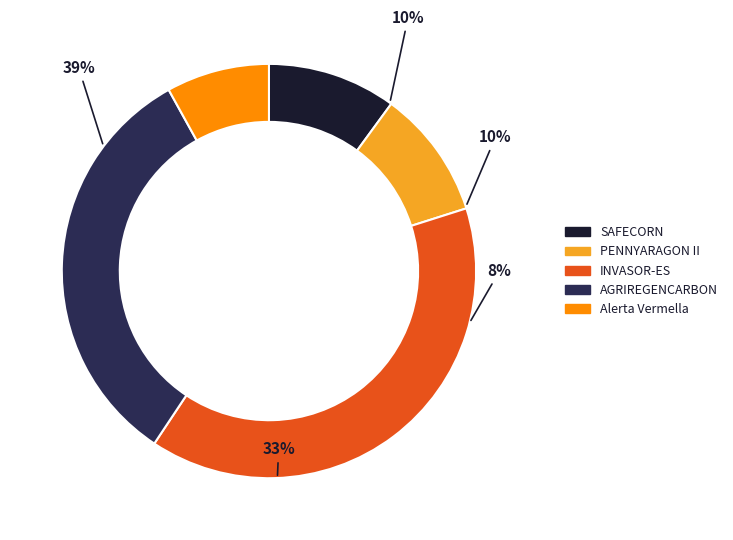

Do Alerta Vermella and SAFECORN together represent more than half of the pie?

No